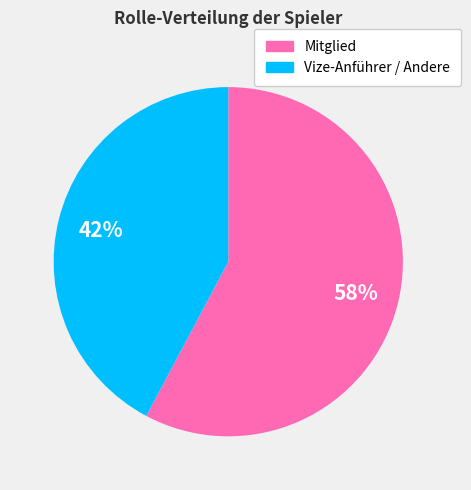

Is there a majority slice in this chart?

Yes